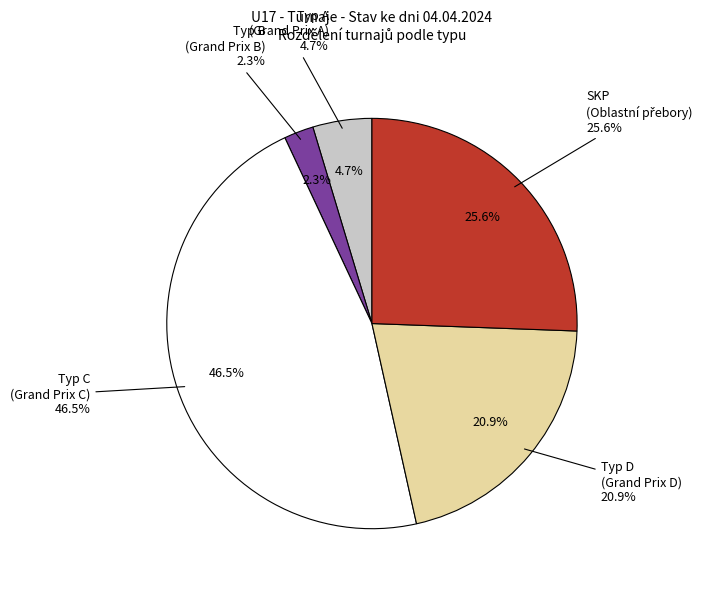

What is the ratio of the value at C to the value at D?

2.2